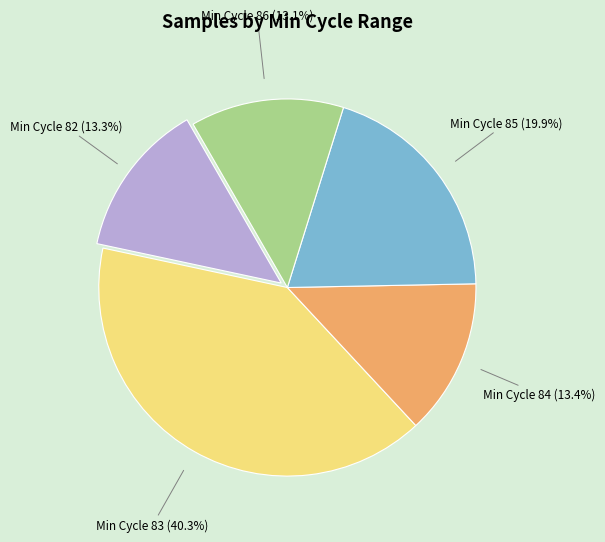

How many slices are in this pie chart?

5